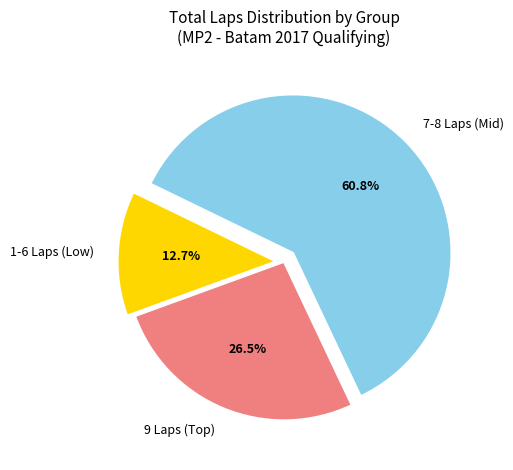

What is the majority slice?

7-8 Laps (Mid)